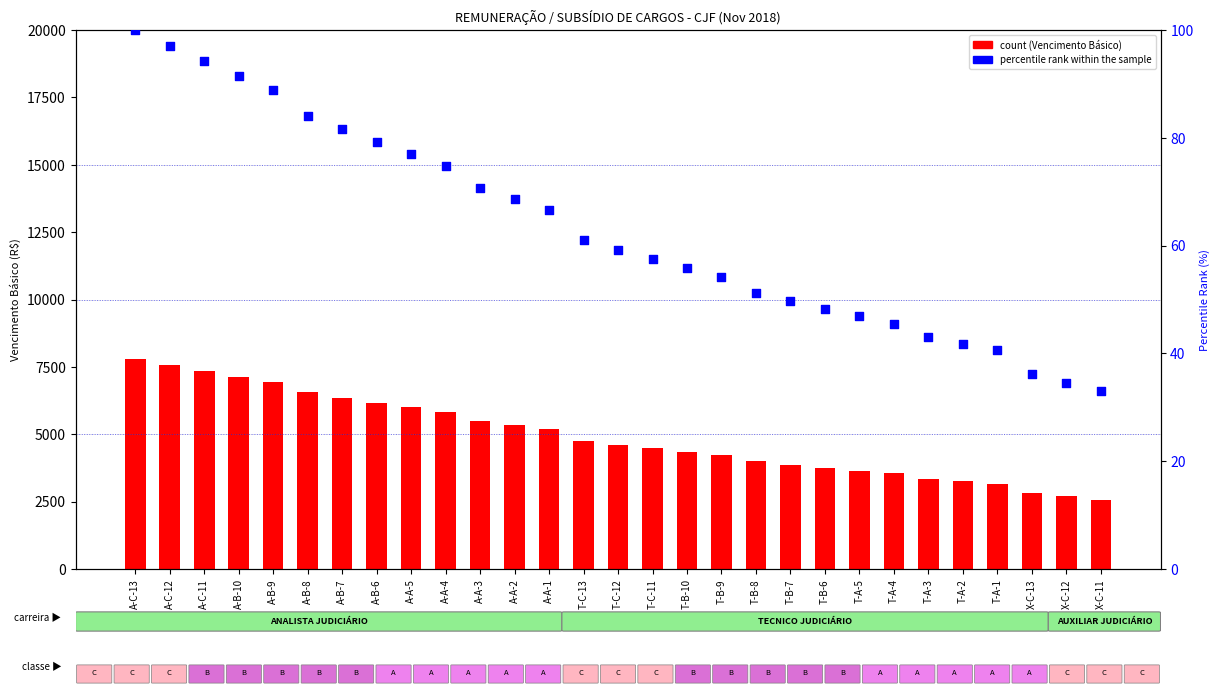

Which series reaches the minimum Y coordinate?

percentile rank within the sample